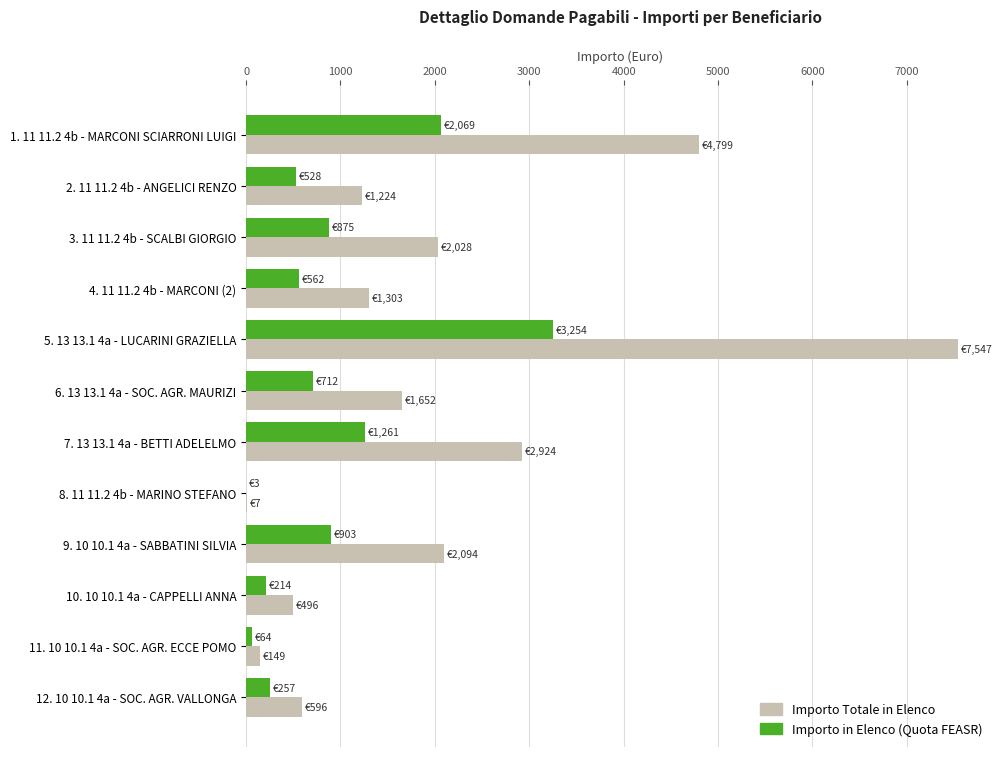

At which label does Importo Totale in Elenco reach its peak?

5. 13 13.1 4a - LUCARINI GRAZIELLA